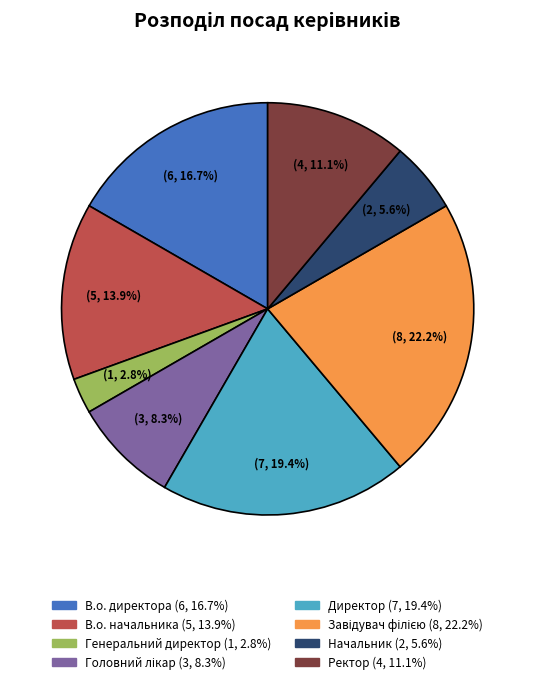

Which category has the smallest portion of the pie?

Генеральний директор